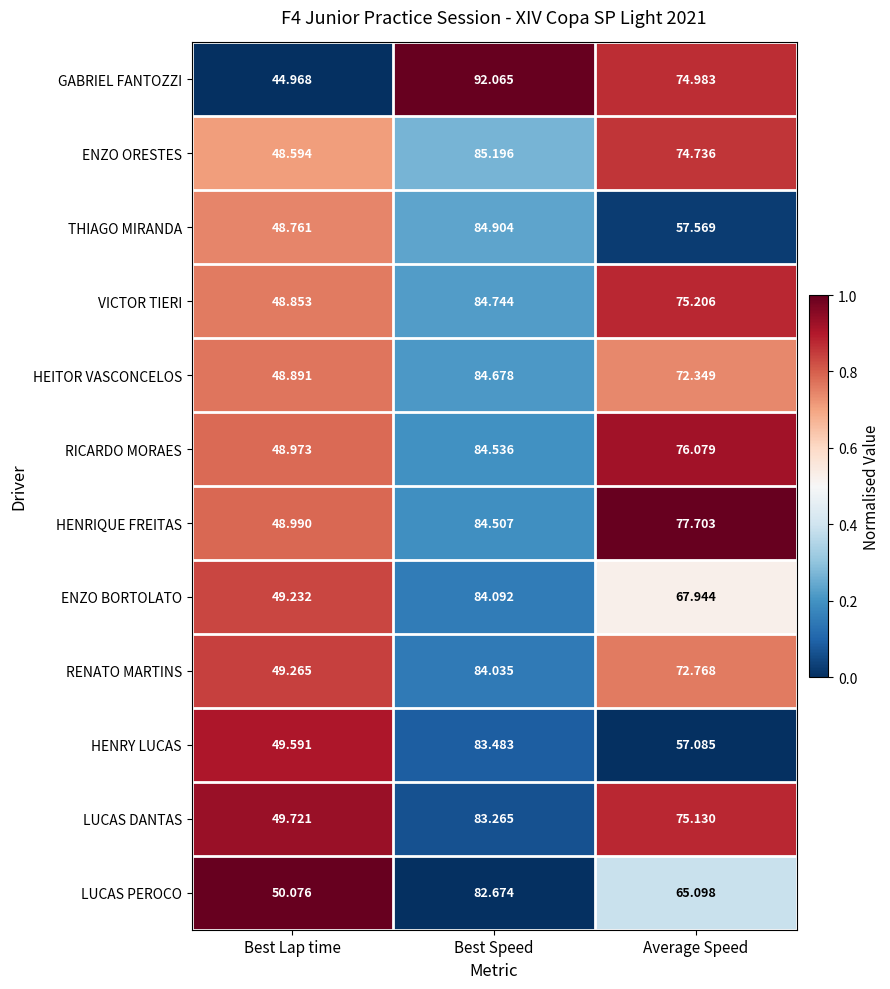

What is the difference between the highest and lowest values at Average Speed?

20.6